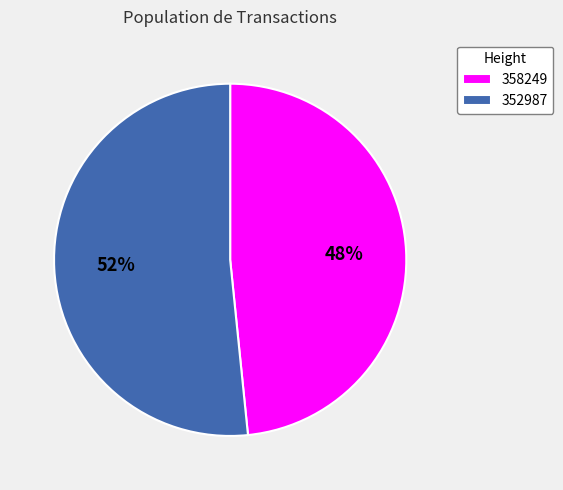

Count the number of slices in the pie.

2